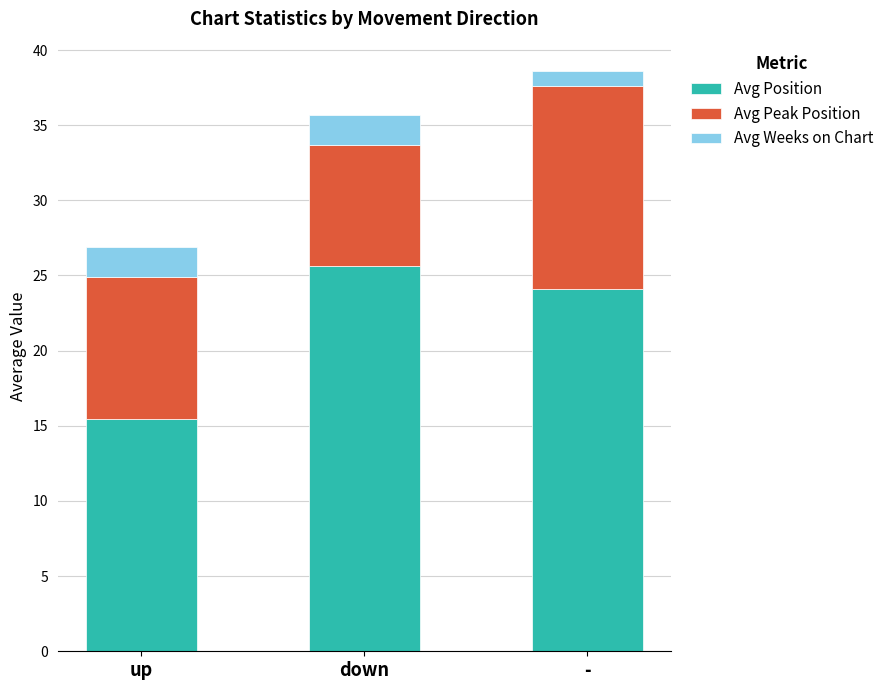

Is it true that Avg Position equals 15.5 at up?

True